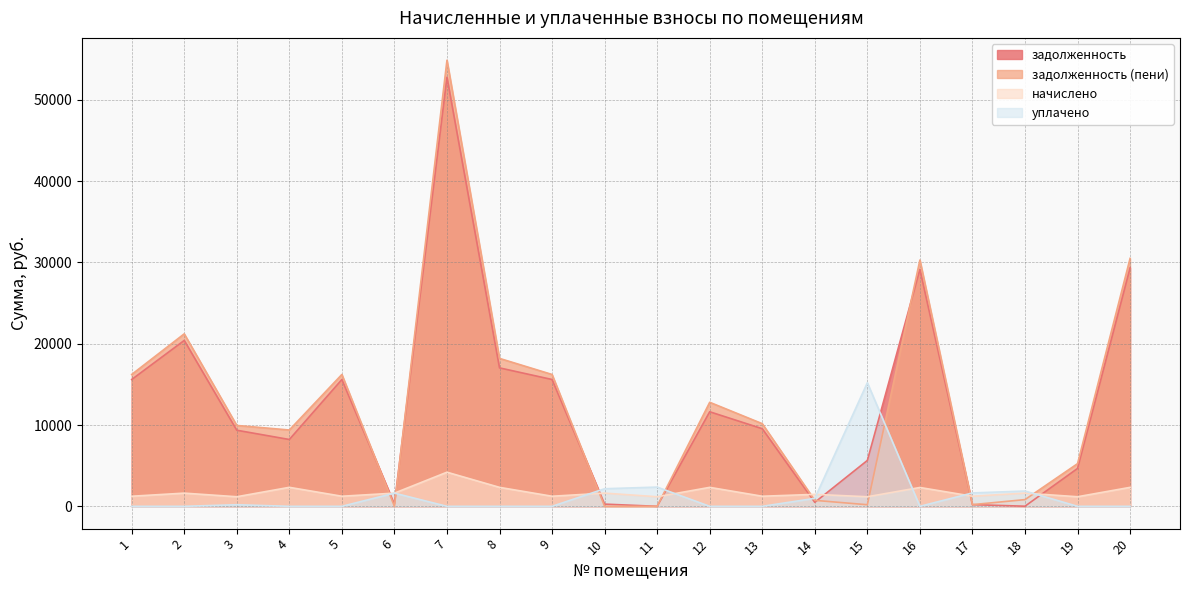

What is the value of the уплачено point at the 10th from the left?

2163.2